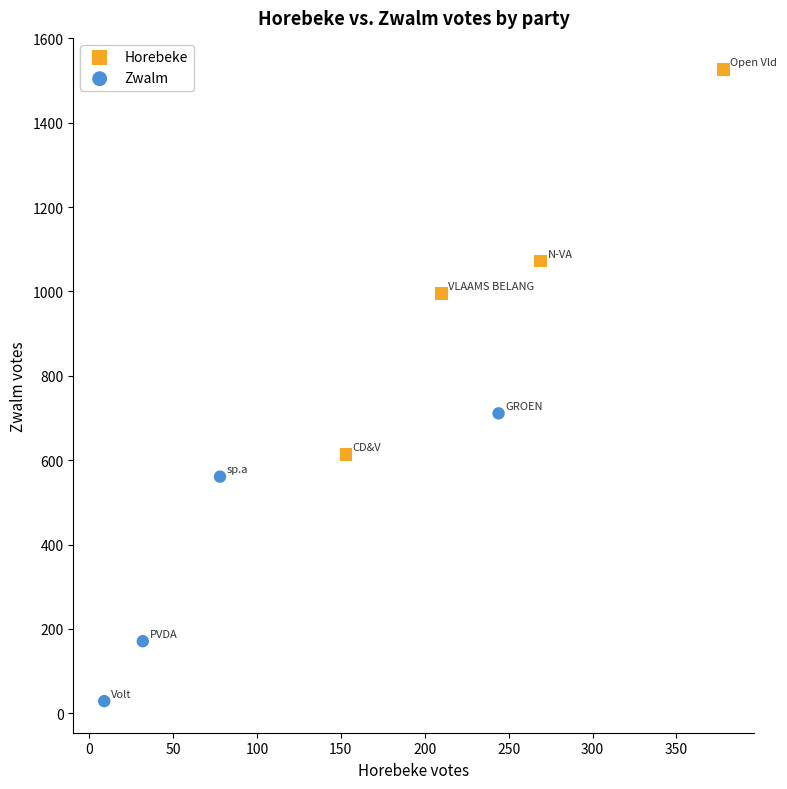

Which series contains the lowest Y value?

Zwalm